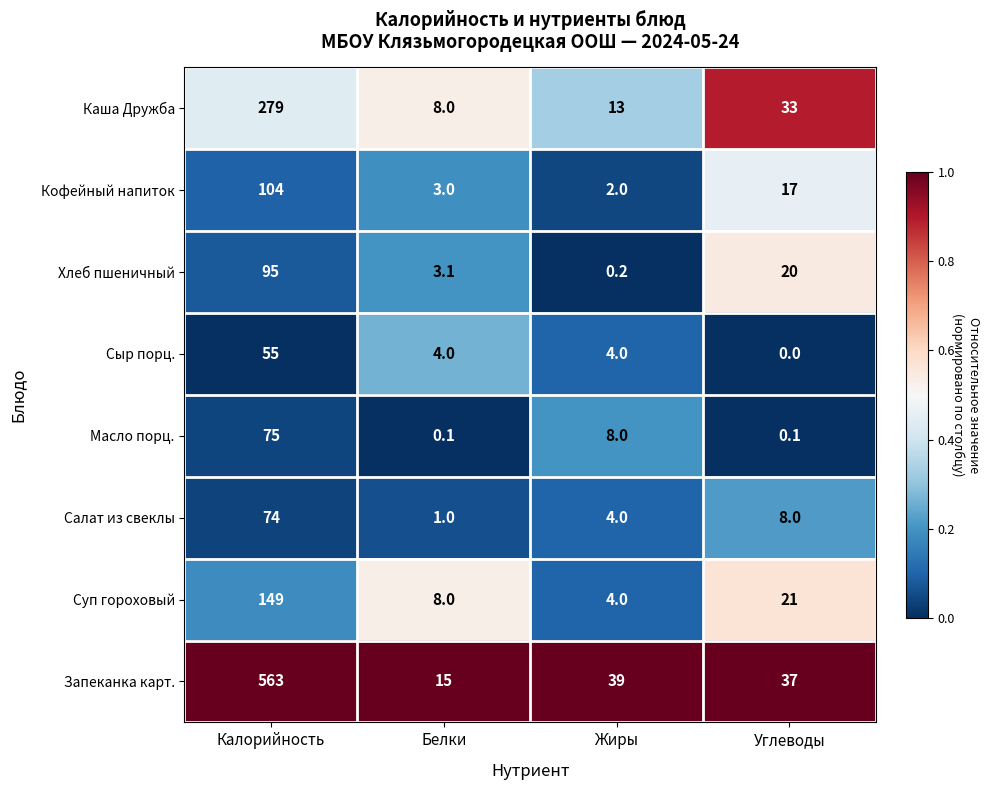

What is the difference between the Суп гороховый values at Белки and Жиры?

4.0